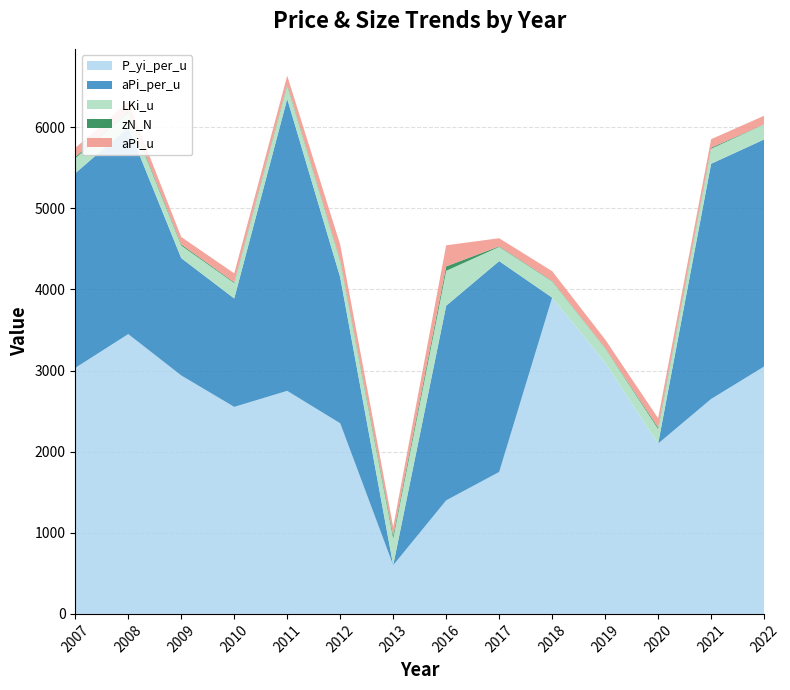

Reading left to right, extract all data points from this chart.

P_yi_per_u: 2007=3033.3	2008=3450.0	2009=2940.0	2010=2552.5	2011=2750.0	2012=2350.0	2013=600.0	2016=1400.0	2017=1750.0	2018=3900.0	2019=3100.0	2020=2100.0	2021=2650.0	2022=3050.0
aPi_per_u: 2007=2400.0	2008=2550.0	2009=1446.7	2010=1336.7	2011=3600.0	2012=1800.0	2013=0.0	2016=2400.0	2017=2600.0	2018=0.0	2019=0.0	2020=0.0	2021=2900.0	2022=2800.0
LKi_u: 2007=185.0	2008=175.0	2009=155.0	2010=190.0	2011=165.0	2012=200.0	2013=330.0	2016=430.0	2017=175.0	2018=200.0	2019=175.0	2020=180.0	2021=185.0	2022=185.0
zN_N: 2007=16.8	2008=17.0	2009=14.0	2010=9.6	2011=13.0	2012=10.0	2013=38.0	2016=55.0	2017=7.0	2018=6.0	2019=4.0	2020=18.0	2021=13.0	2022=2.0
aPi_u: 2007=110.0	2008=122.5	2009=91.7	2010=110.0	2011=107.5	2012=192.5	2013=105.0	2016=260.0	2017=100.0	2018=120.0	2019=105.0	2020=115.0	2021=105.0	2022=105.0